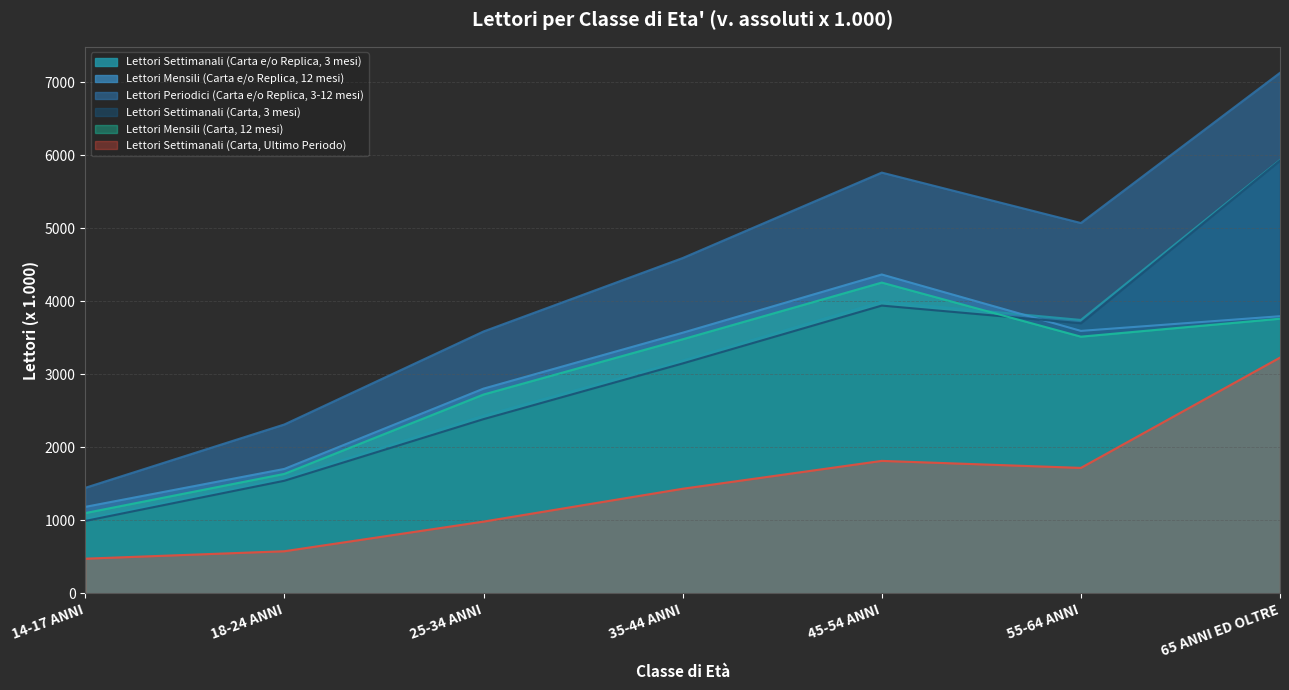

What is the label of the 3rd point from the left?

25-34 ANNI